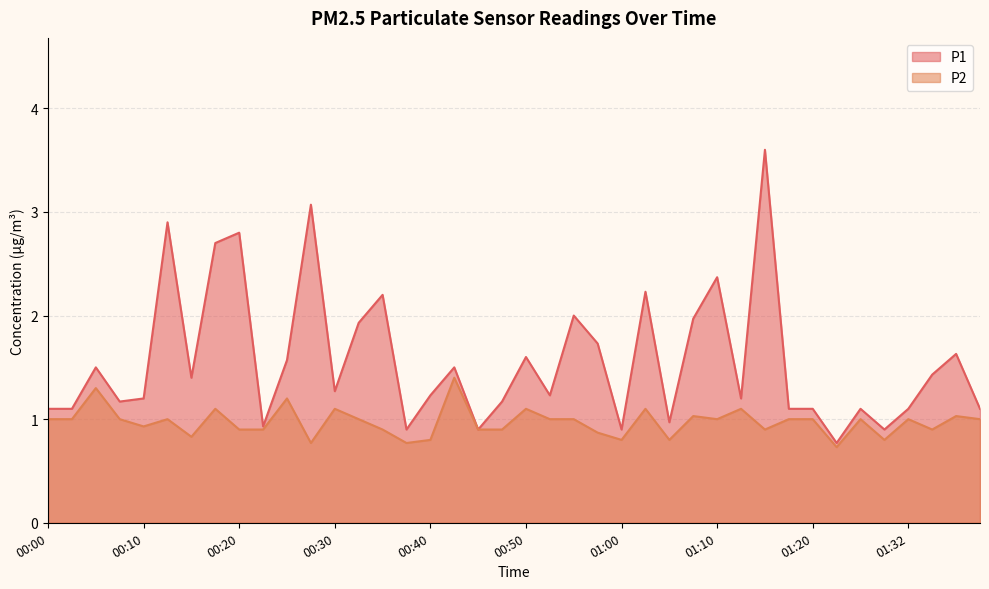

Count the number of categories in the chart.

40